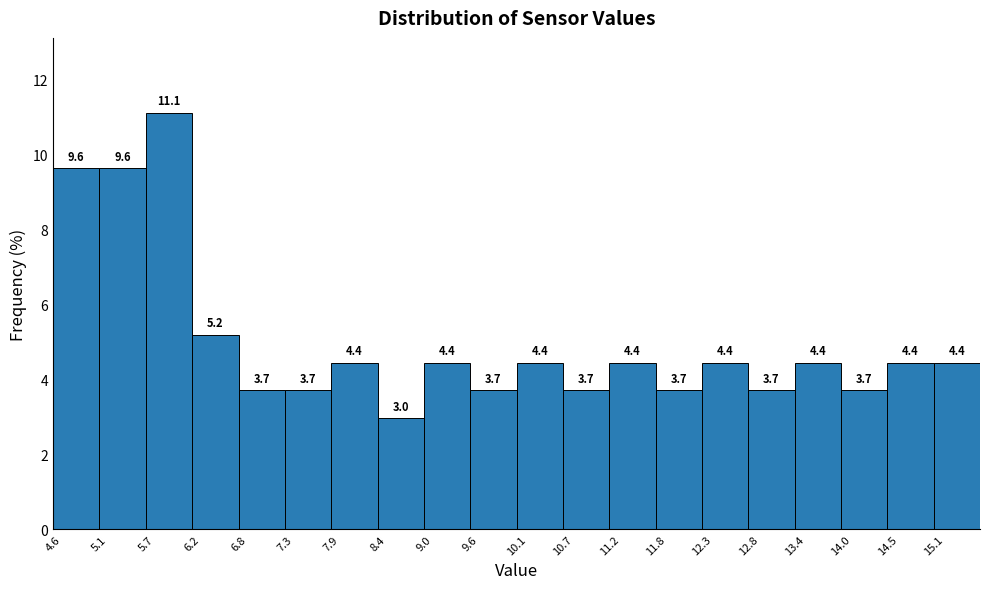

Reading left to right, list every bar in this chart as the range it spans on the x-axis followed by its height. The bar edges are not printed on the chart, so give them approximately, as read against the axis.

4.60 to 5.15: 9.6
5.15 to 5.70: 9.6
5.70 to 6.25: 11.1
6.25 to 6.80: 5.2
6.80 to 7.35: 3.7
7.35 to 7.90: 3.7
7.90 to 8.45: 4.4
8.45 to 9.00: 3.0
9.00 to 9.55: 4.4
9.55 to 10.10: 3.7
10.10 to 10.65: 4.4
10.65 to 11.20: 3.7
11.20 to 11.75: 4.4
11.75 to 12.30: 3.7
12.30 to 12.85: 4.4
12.85 to 13.40: 3.7
13.40 to 13.95: 4.4
13.95 to 14.50: 3.7
14.50 to 15.05: 4.4
15.05 to 15.60: 4.4